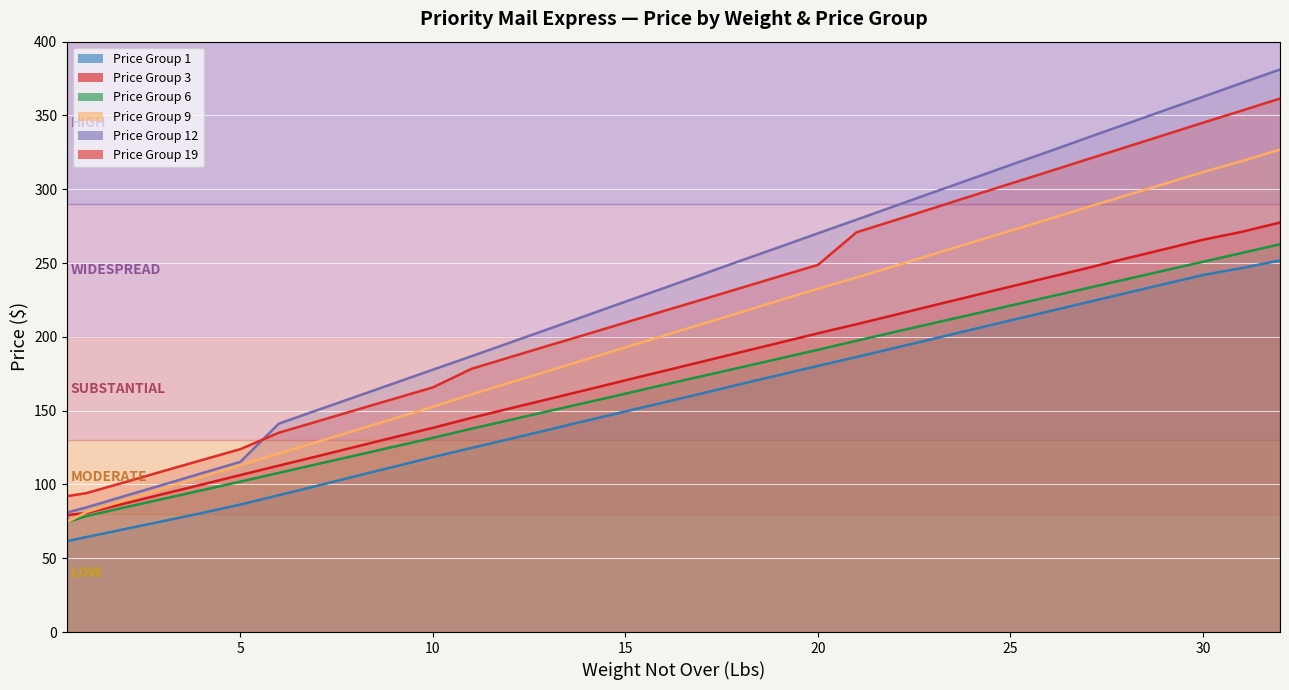

What is the highest value of the Price Group 12 series?

381.1